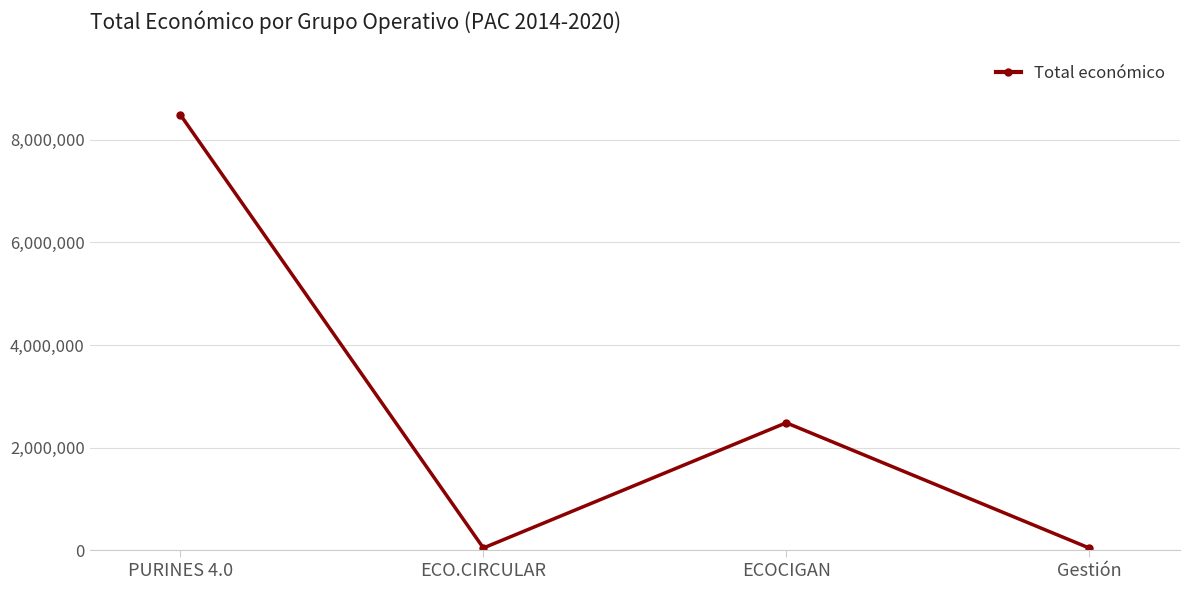

Between ECO.CIRCULAR and ECOCIGAN, which is larger?

ECOCIGAN